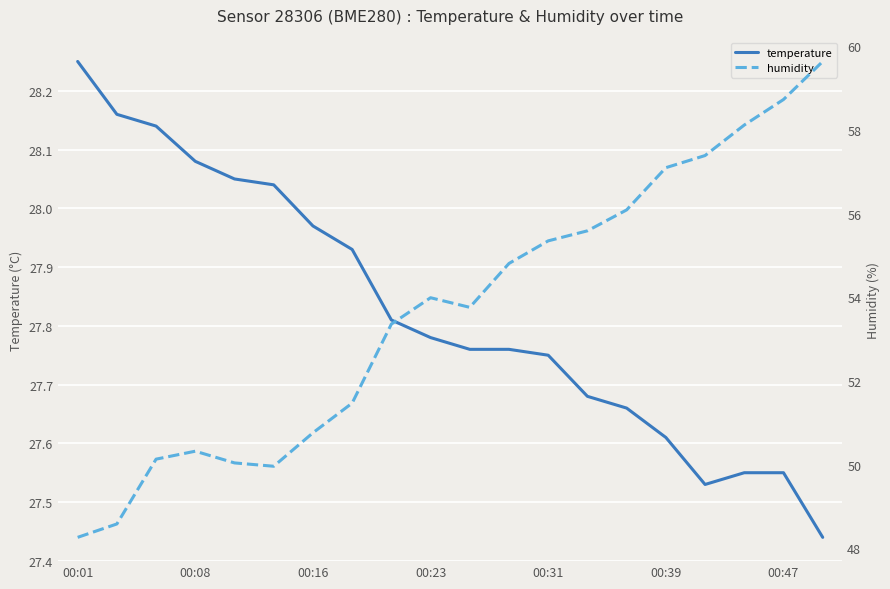

How many interior local valleys does the temperature series have?

1